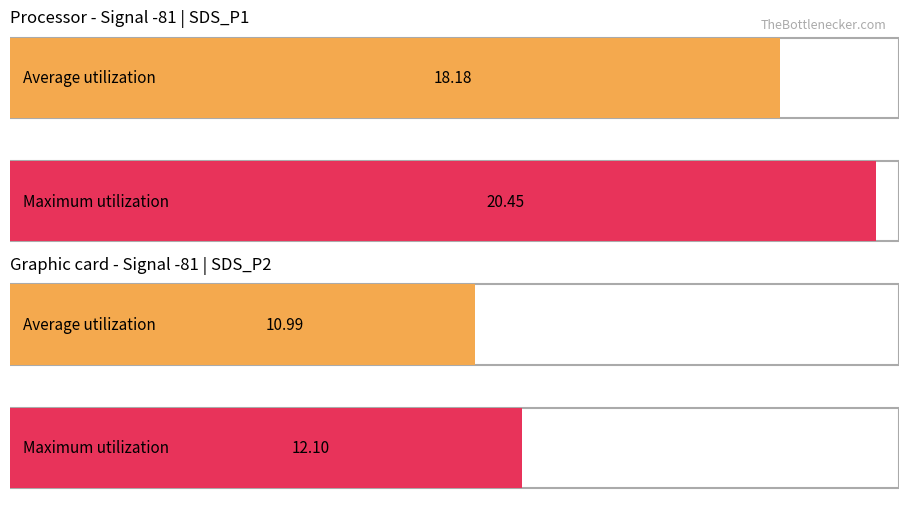

Does the chart contain stacked bars?

No